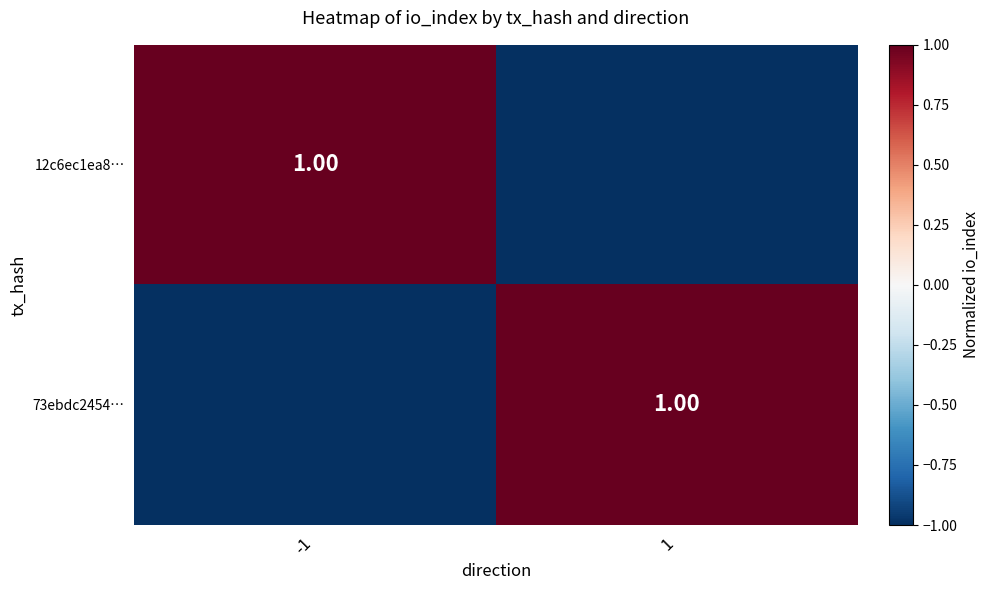

Count the 12c6ec1ea8… values in the range -1 to 1.

2